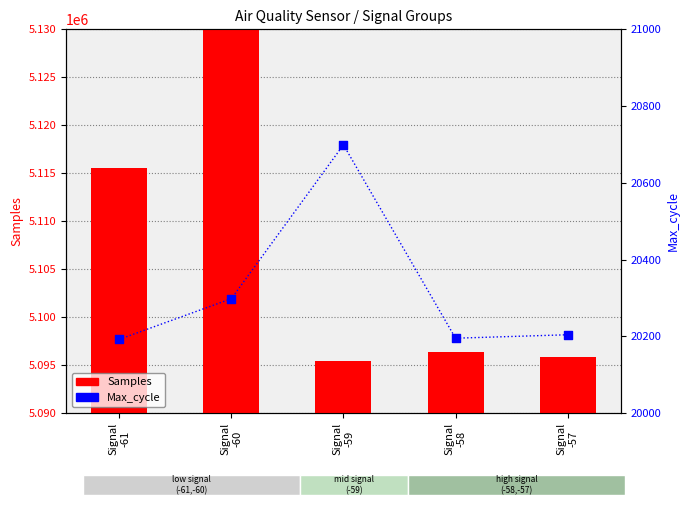

At how many categories does at least one series exceed 3959961?

5